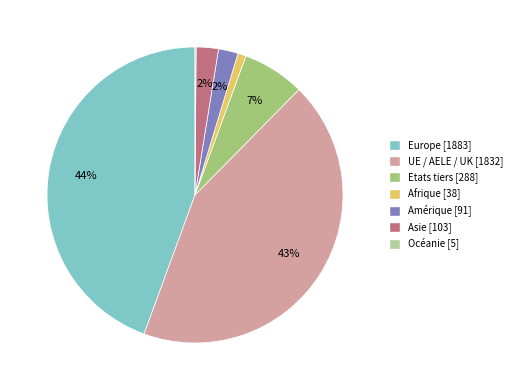

To the nearest percent, what portion does Afrique represent?

1%